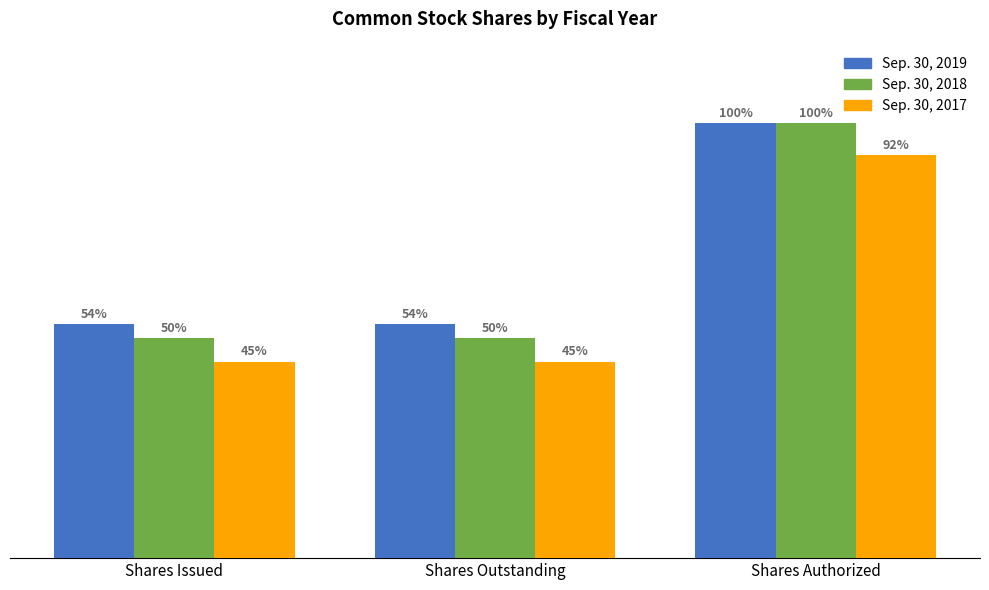

List the series in order of their peak value, lowest first.

Sep. 30, 2017, Sep. 30, 2019, Sep. 30, 2018